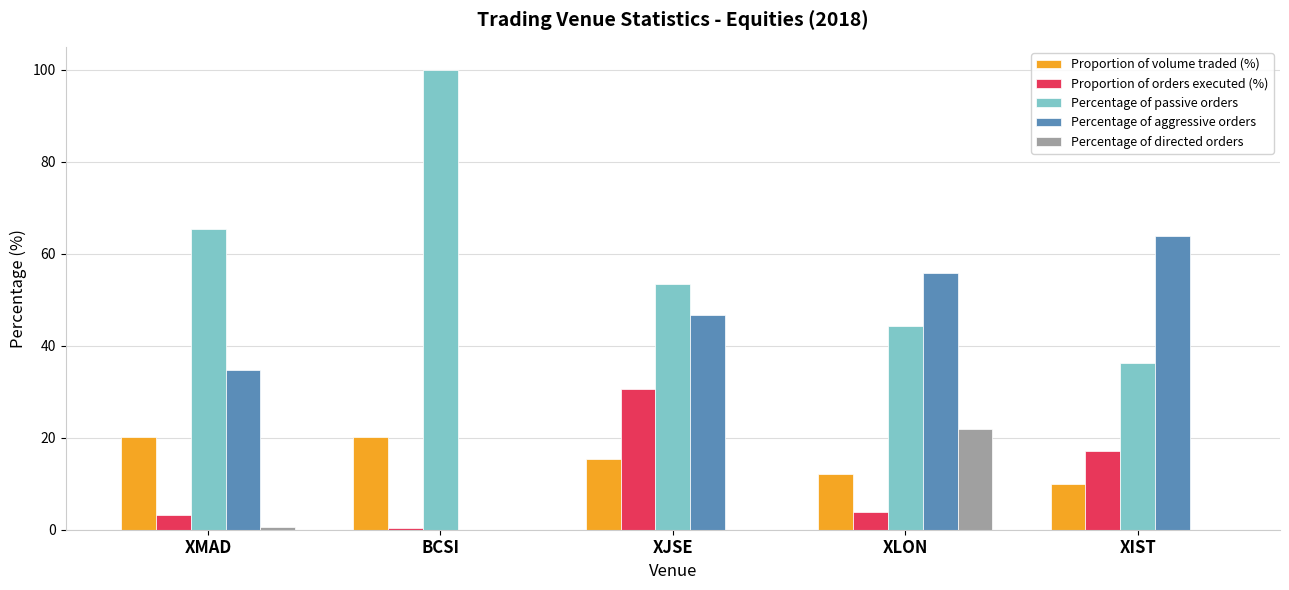

Which series changed the most between XLON and XIST?

Percentage of directed orders